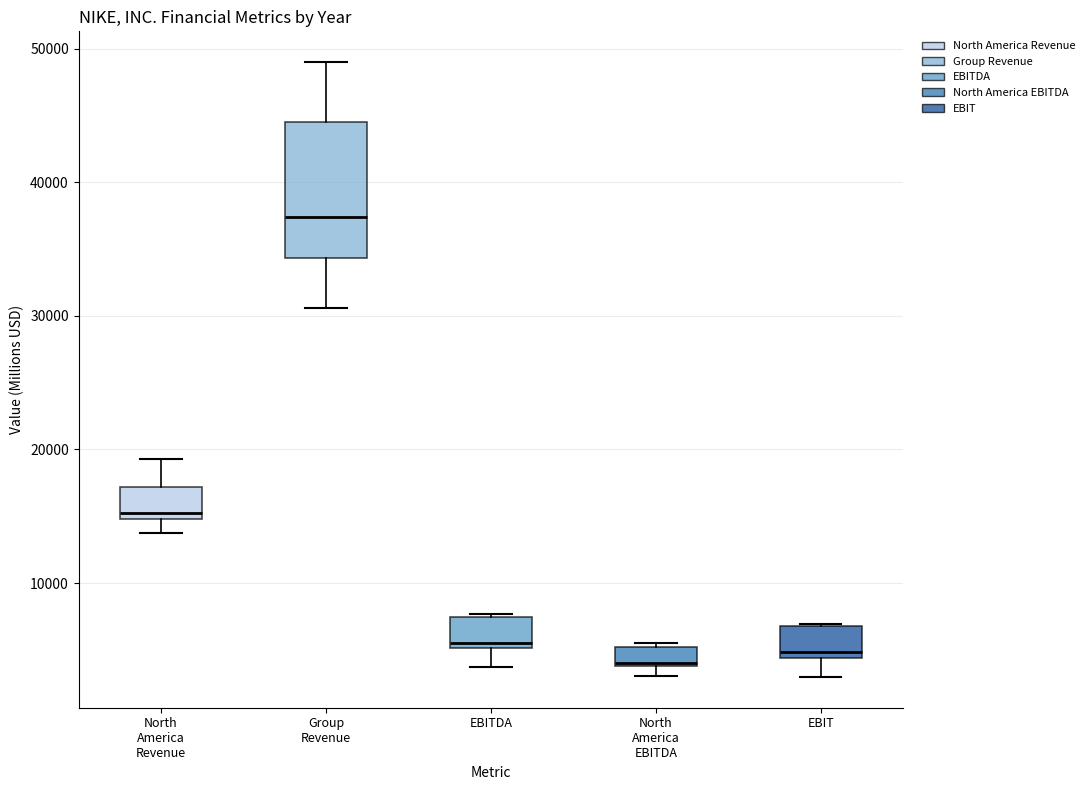

Where is the lower edge of the box for EBITDA on the y-axis? The values are not printed on the chart, so give them approximately, as read against the axis.

5000